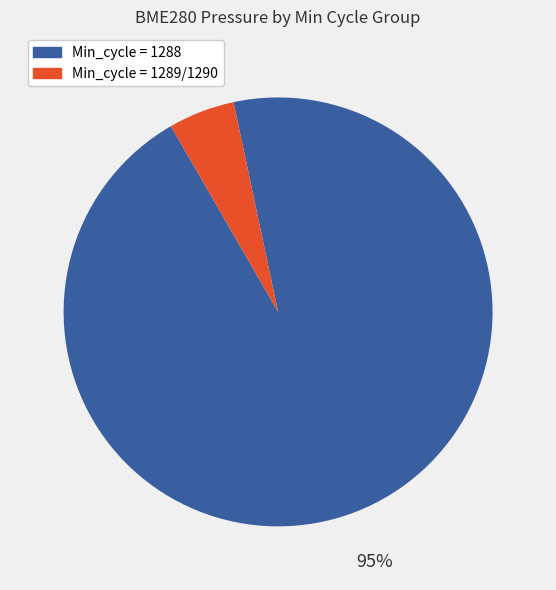

True or false: Min_cycle = 1289/1290 accounts for 5% of the total.

True